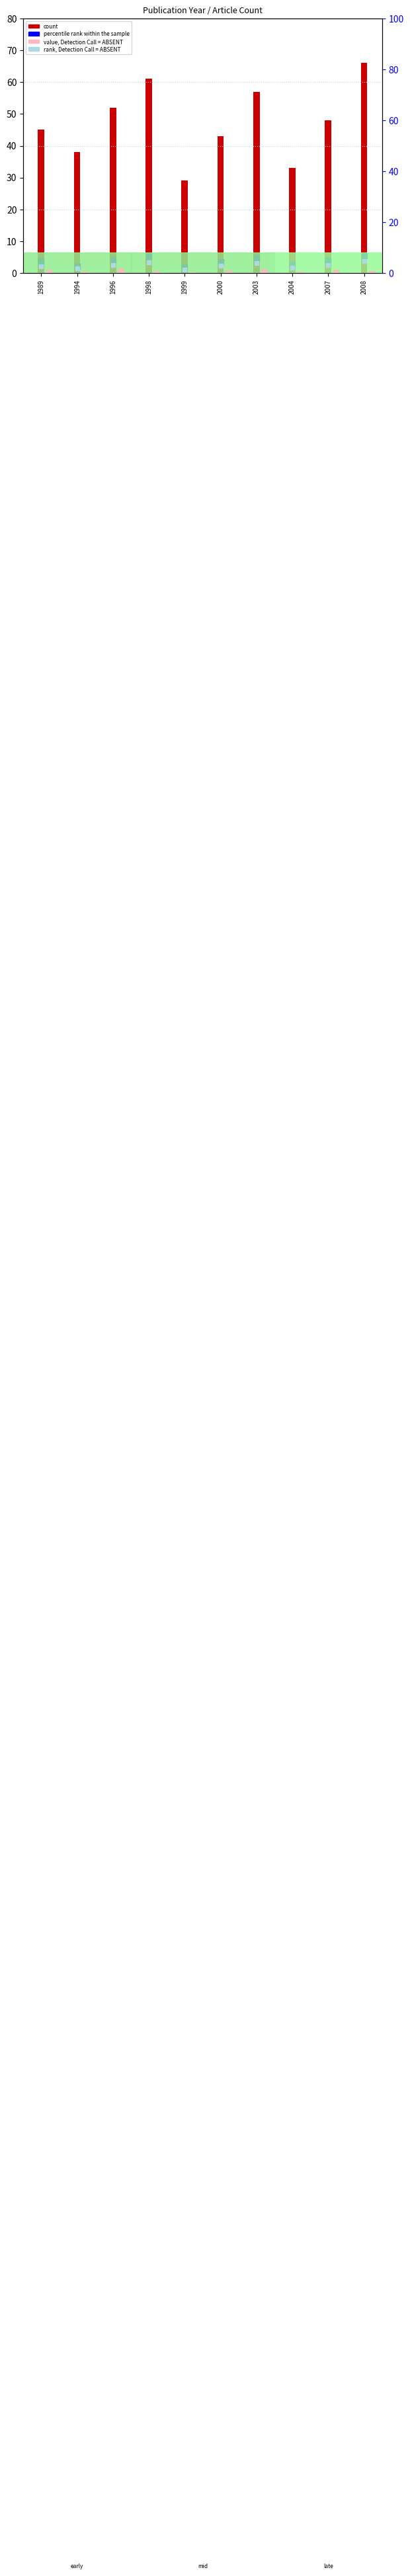

Which series contains the highest Y value?

count